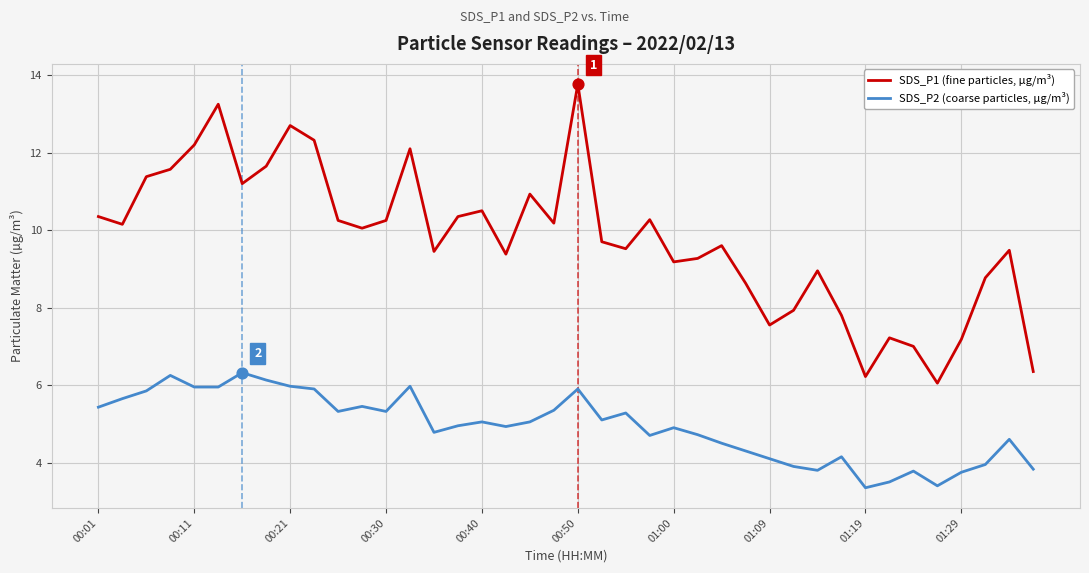

List the series in order of their overall mean, lowest first.

SDS_P2 (coarse particles, µg/m³), SDS_P1 (fine particles, µg/m³)